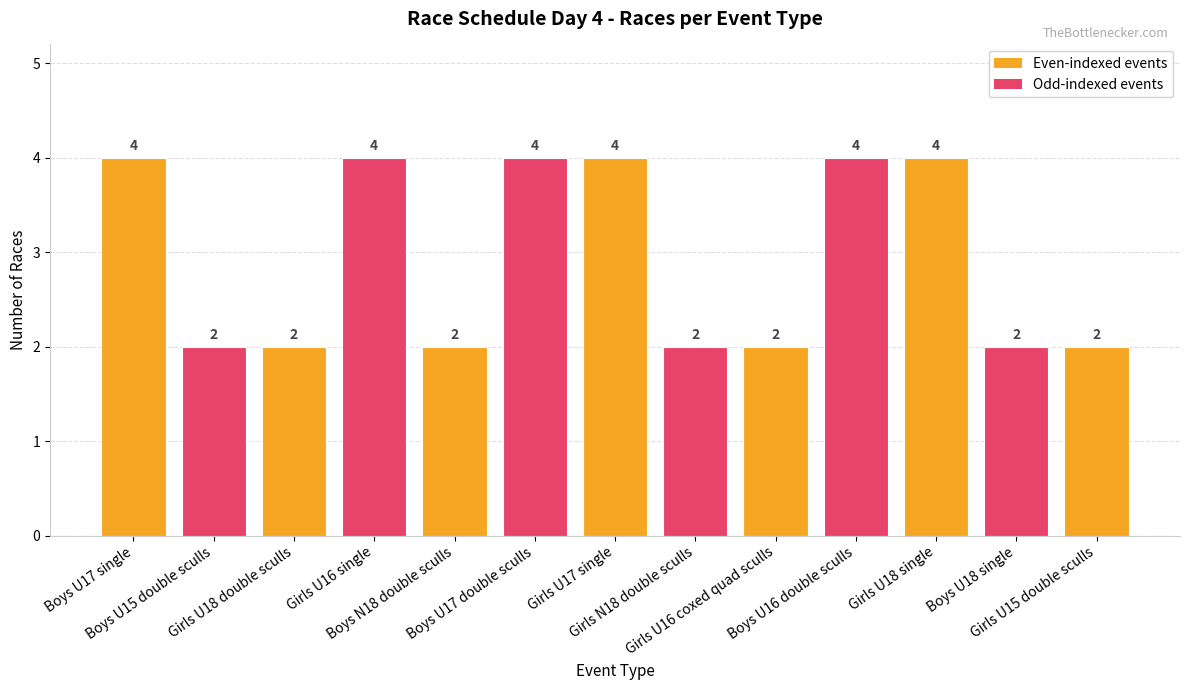

What is the average value?

3